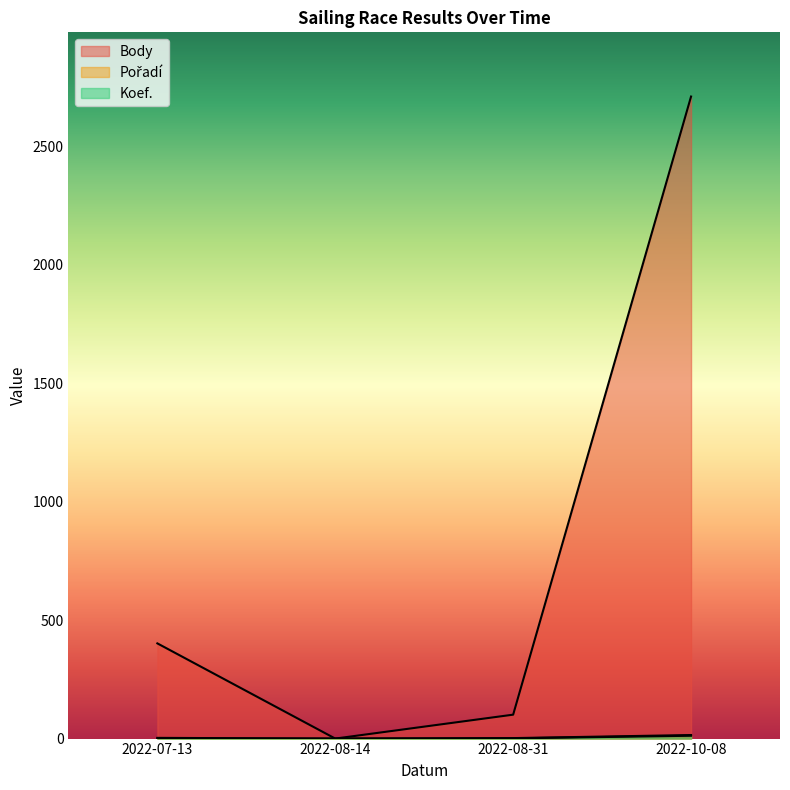

What is the sum of the Pořadí values at 2022-08-14 and 2022-07-13?

3